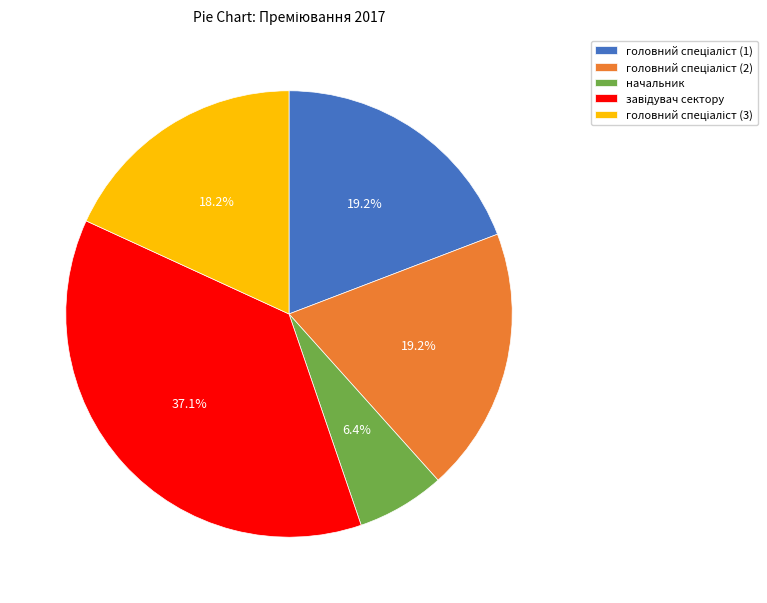

Which category has the smallest portion of the pie?

начальник